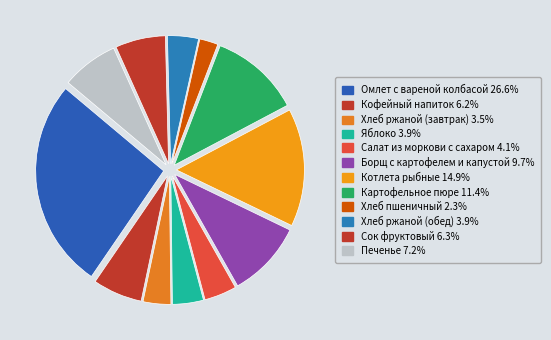

Count the number of slices in the pie.

12